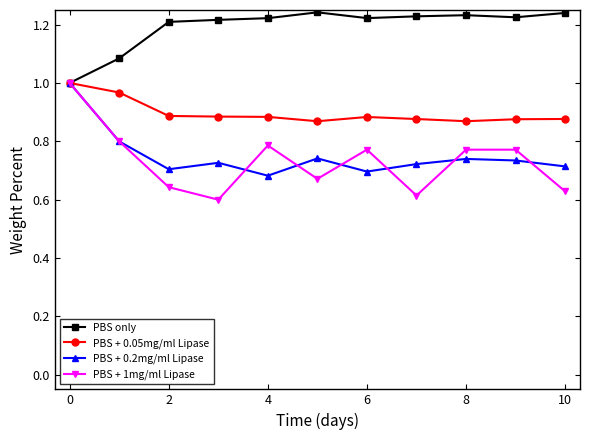

Does the chart have visible grid lines?

No